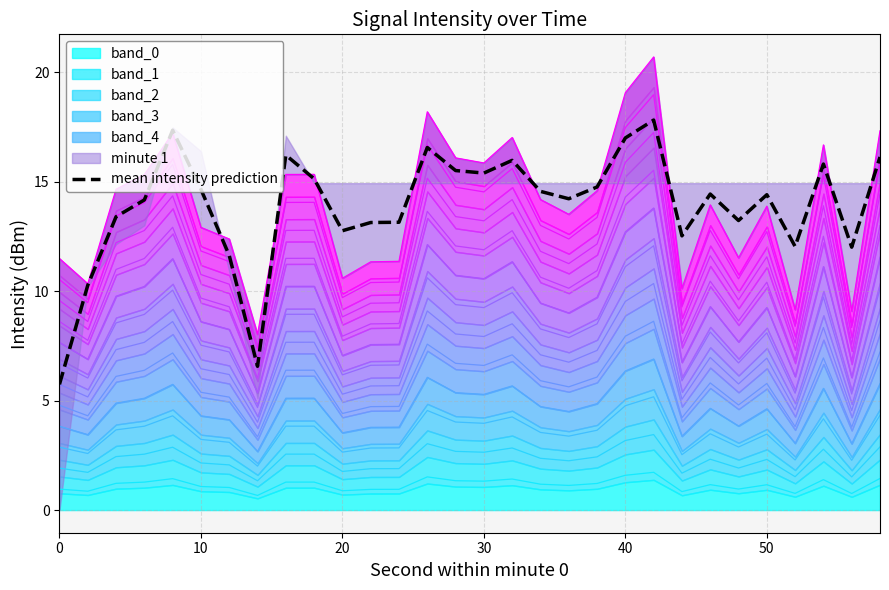

How many points are higher than both their immediate neighbors (excluding endpoints)?

8